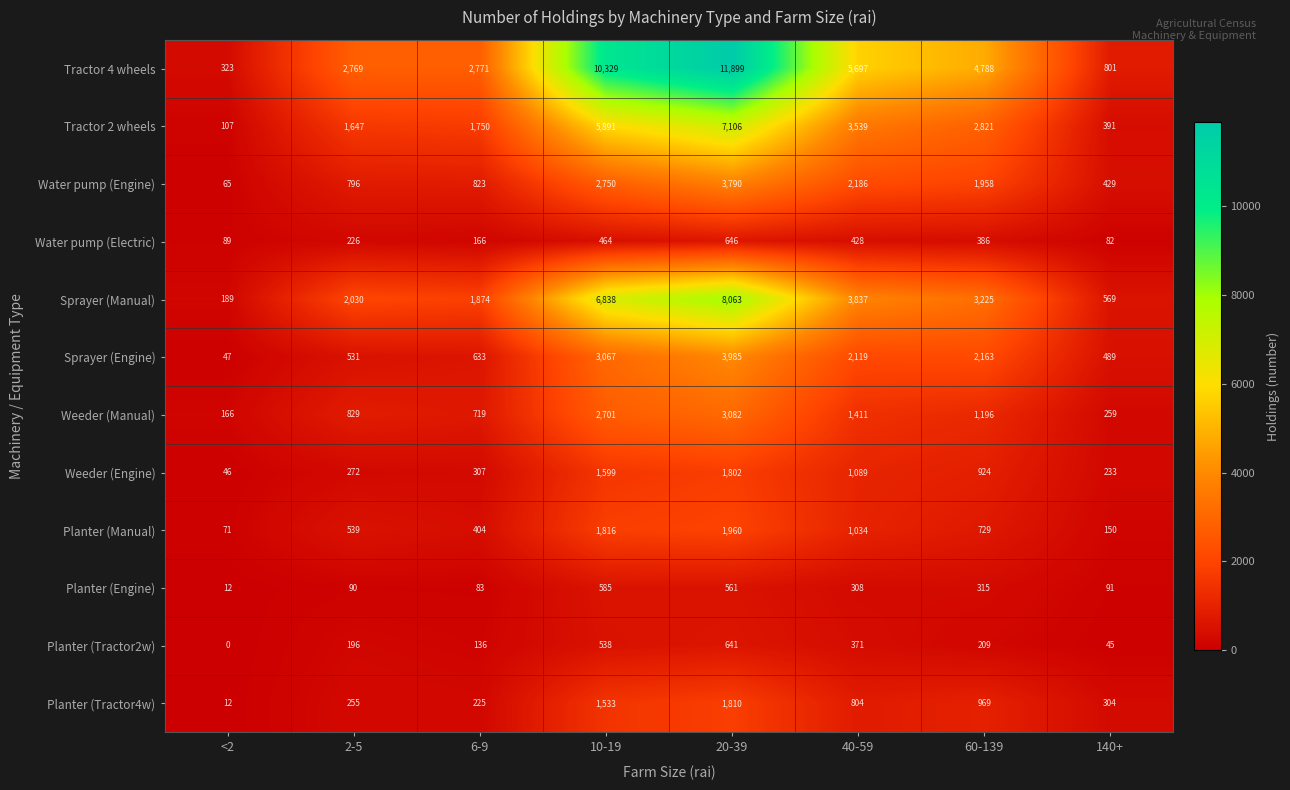

Read the Sprayer (Manual) value at <2, to the nearest 50.

200